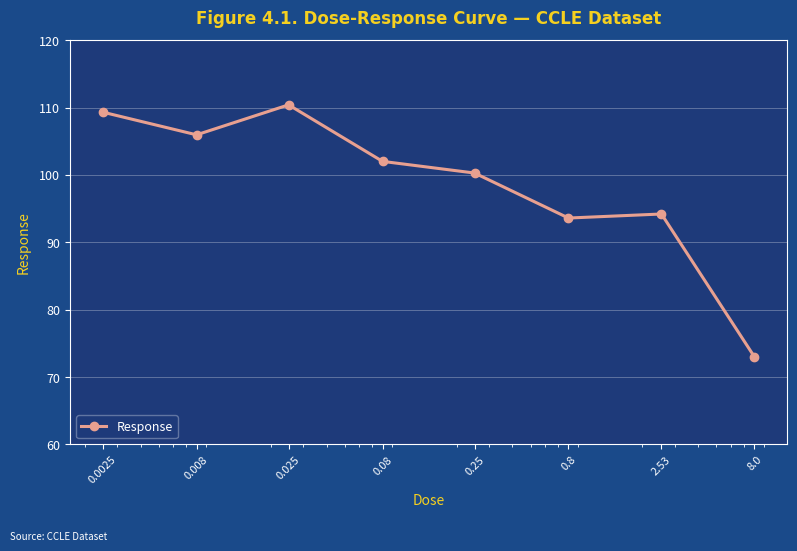

What is the minimum value shown in the chart?

73.0